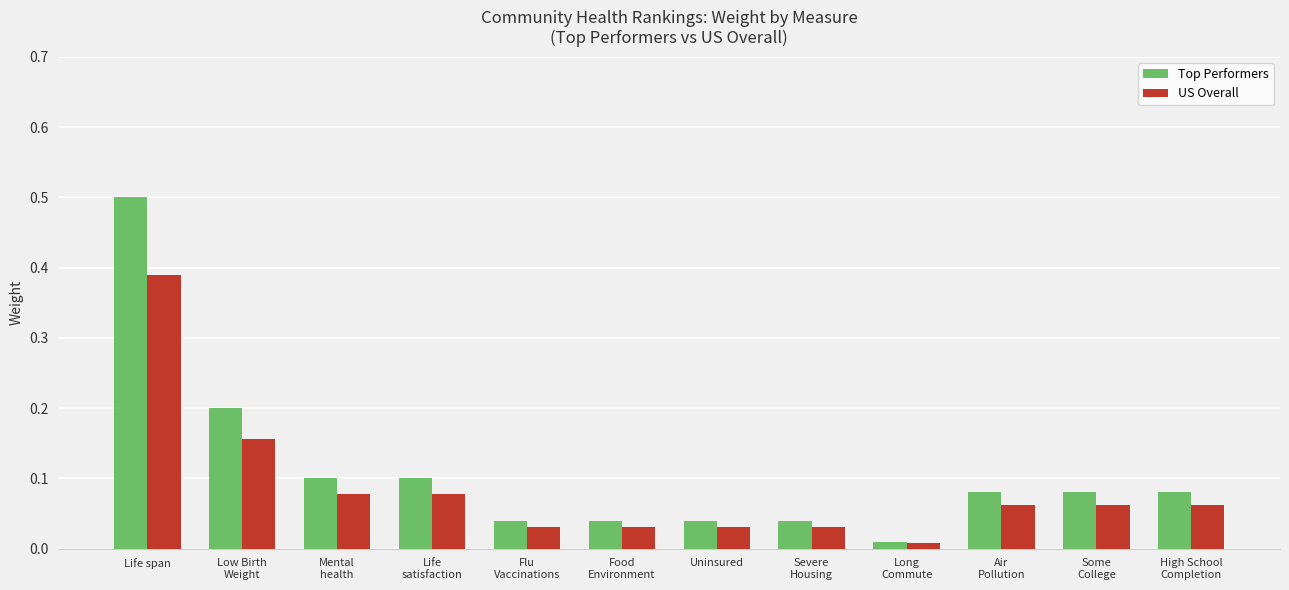

Rank the series by their maximum value, from highest to lowest.

Top Performers, US Overall